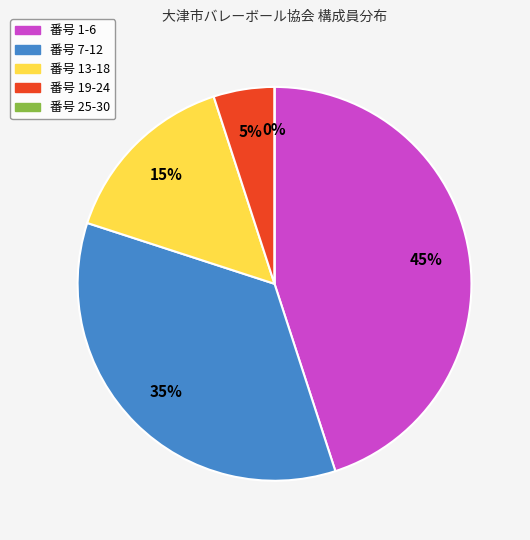

How many slices are in this pie chart?

5